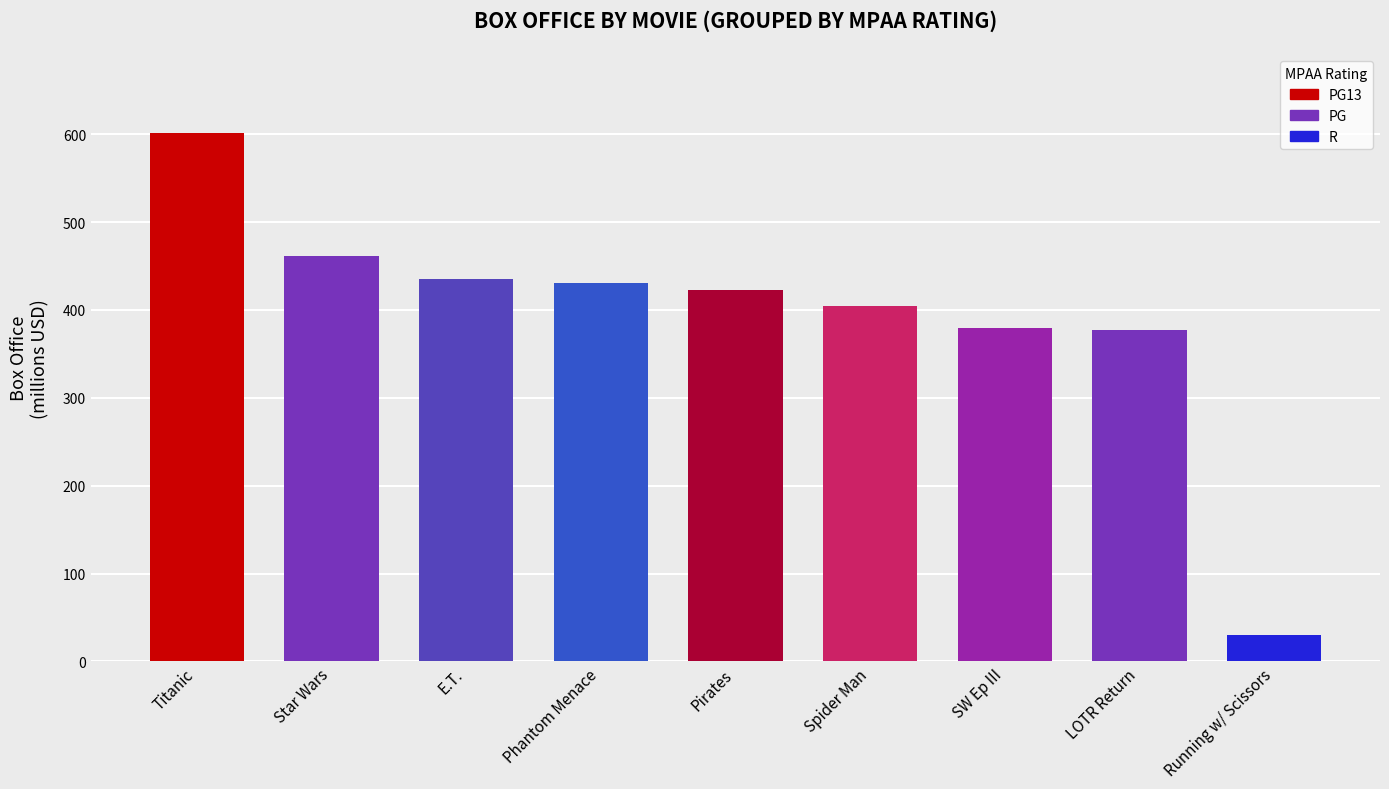

What is the label of the 7th bar from the left?

SW Ep III